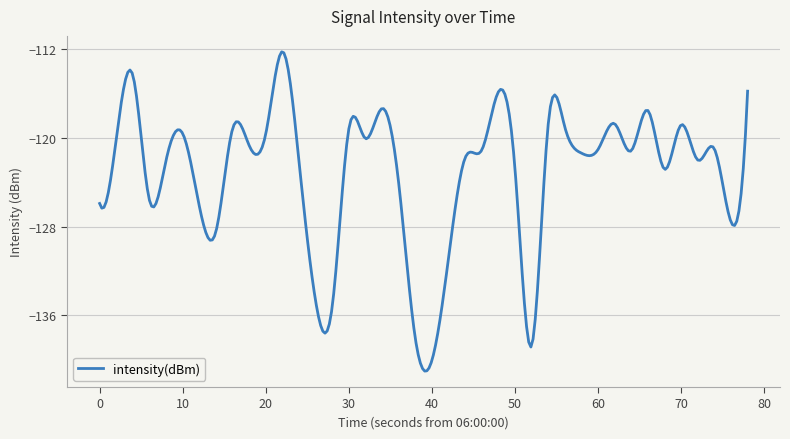

What is the difference between the maximum and minimum values?

28.7